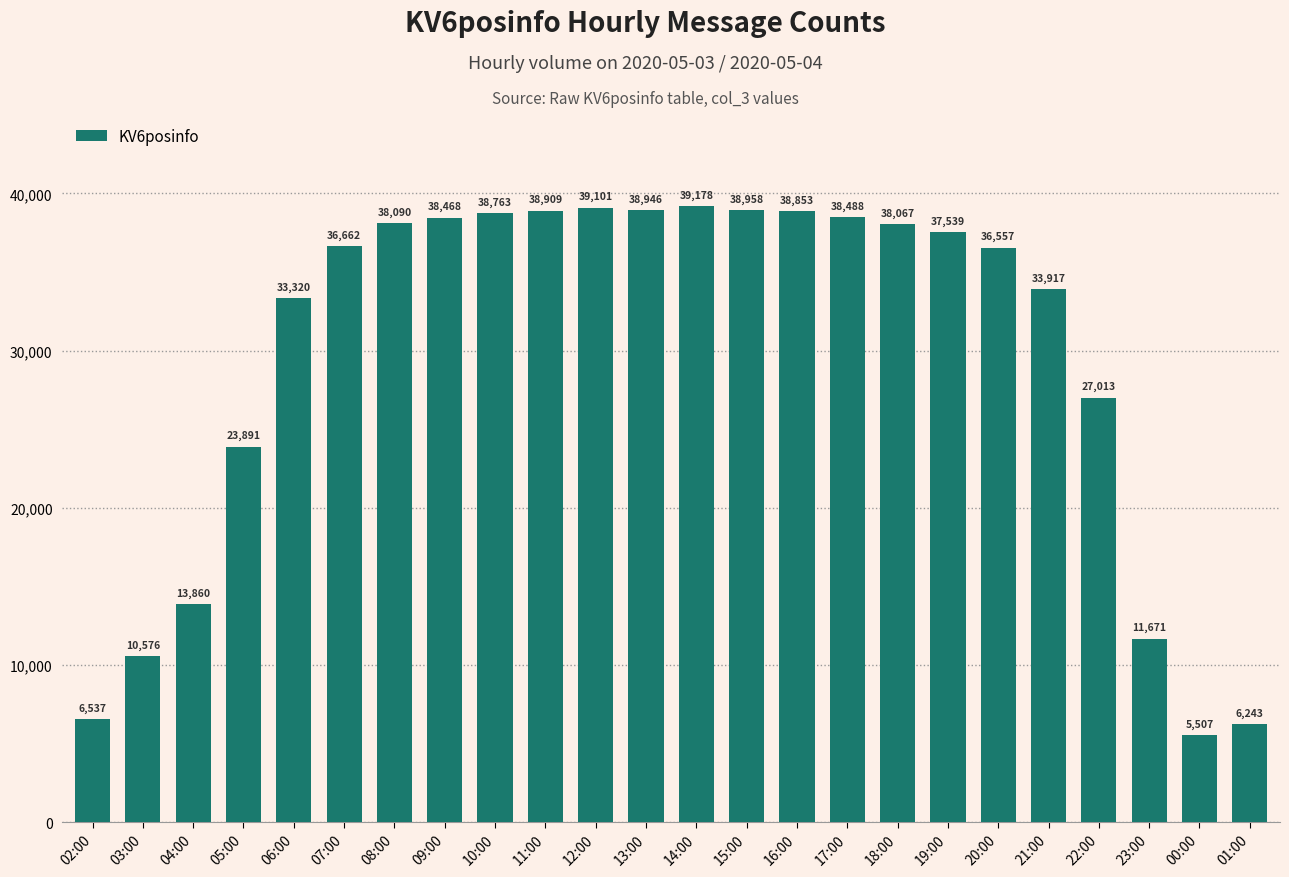

Reading left to right, extract all data points from this chart.

6537	10576	13860	23891	33320	36662	38090	38468	38763	38909	39101	38946	39178	38958	38853	38488	38067	37539	36557	33917	27013	11671	5507	6243